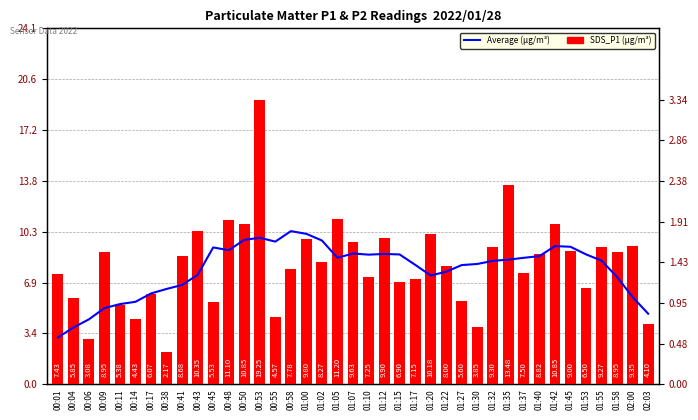

The SDS_P1 (µg/m³) series shows 9.9 at 01:12. True or false?

True